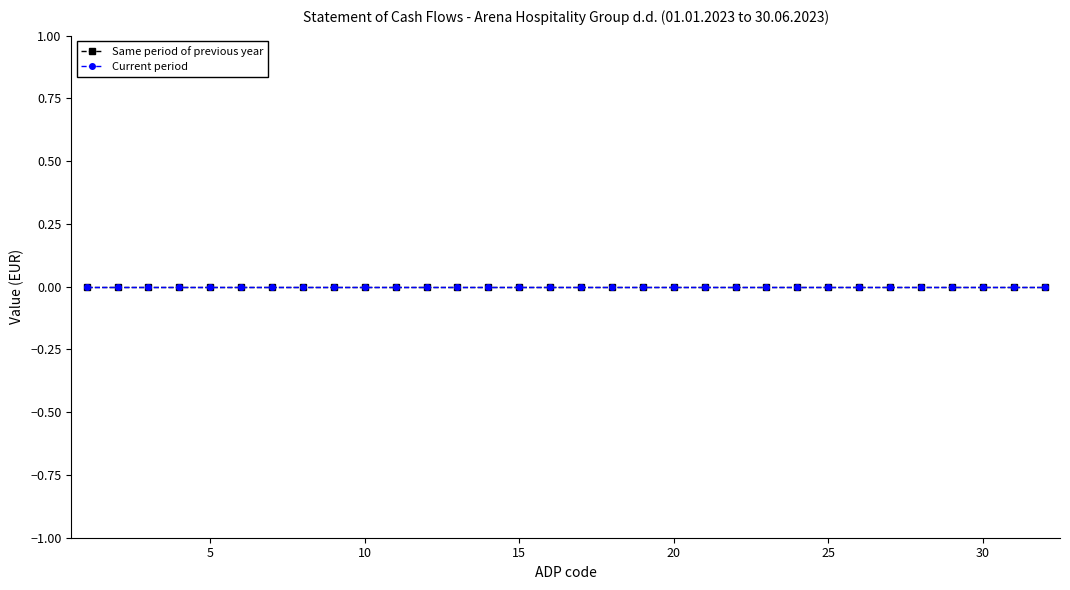

What are all the series names shown in the legend?

Same period of previous year, Current period